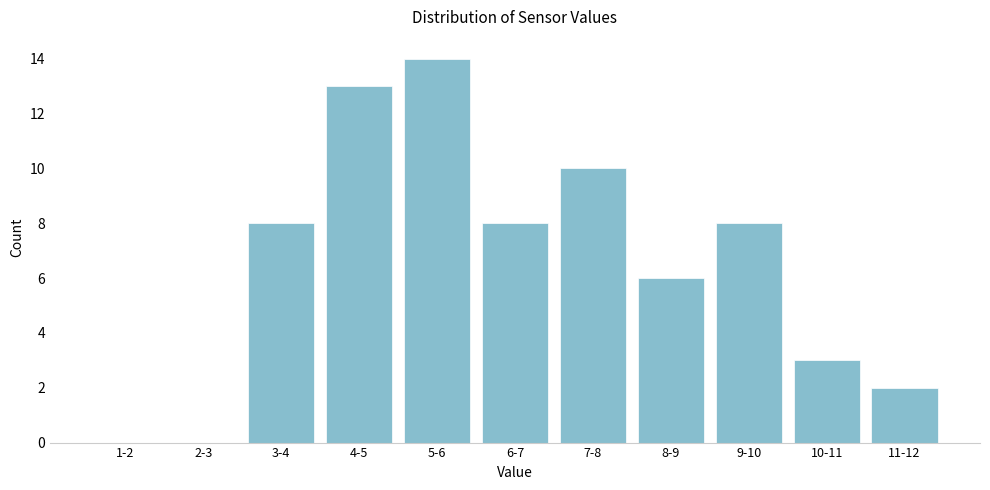

Reading right to left, transcribe all the data shown in this chart.

11-12=2	10-11=3	9-10=8	8-9=6	7-8=10	6-7=8	5-6=14	4-5=13	3-4=8	2-3=0	1-2=0